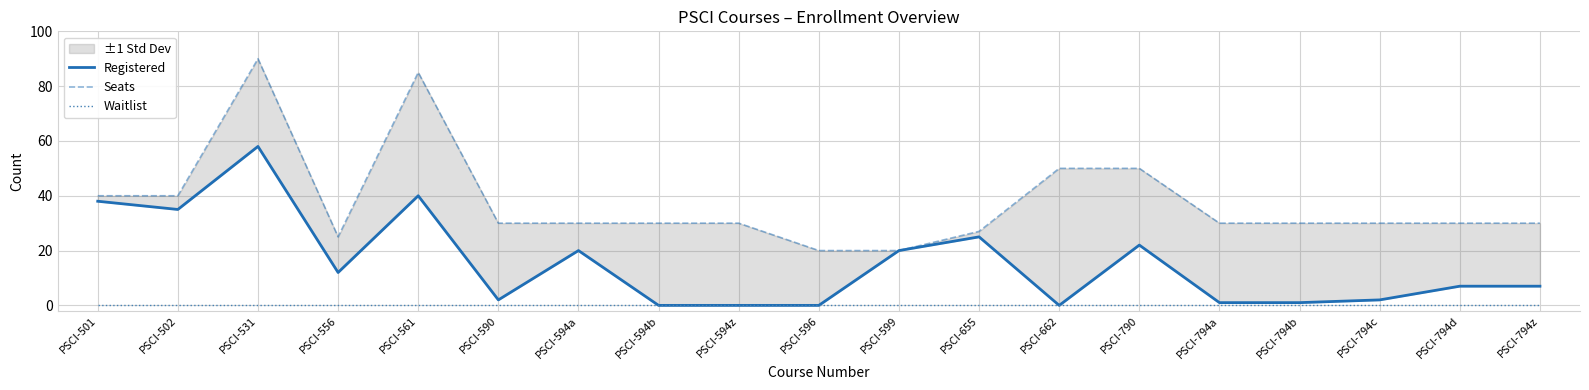

Reading left to right, transcribe all the data shown in this chart.

Registered: 38	35	58	12	40	2	20	0	0	0	20	25	0	22	1	1	2	7	7
Seats: 40	40	90	25	85	30	30	30	30	20	20	27	50	50	30	30	30	30	30
Waitlist: 0	0	0	0	0	0	0	0	0	0	0	0	0	0	0	0	0	0	0